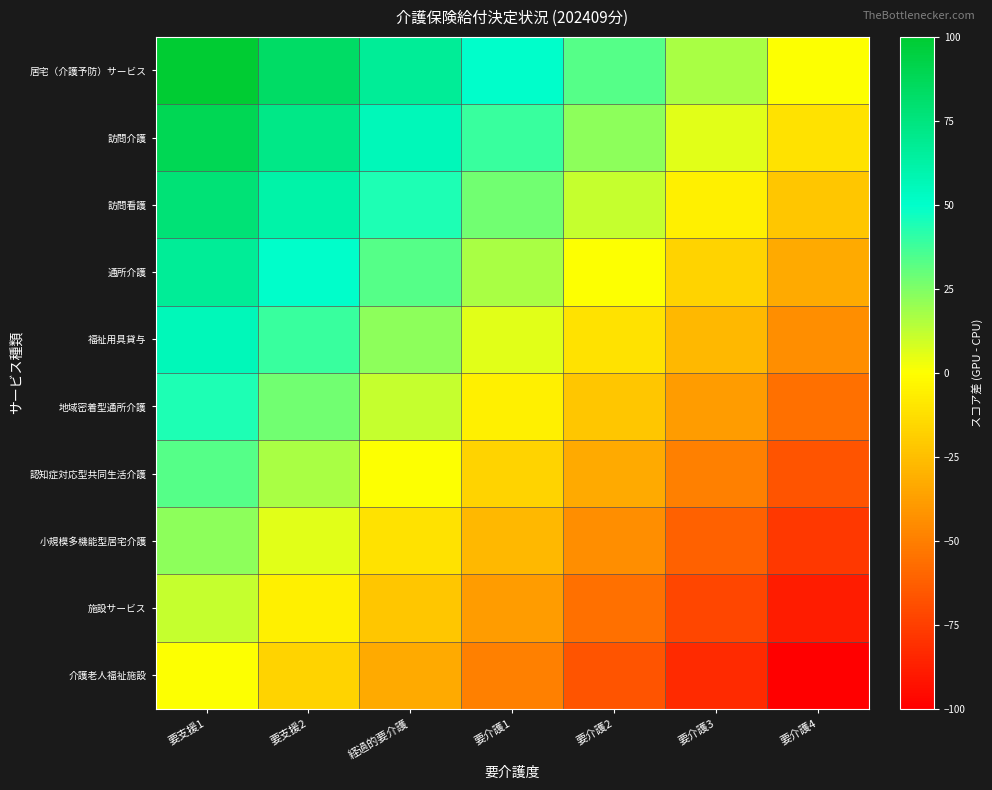

List the series in order of their peak value, highest first.

居宅（介護予防）サービス, 訪問介護, 訪問看護, 通所介護, 福祉用具貸与, 地域密着型通所介護, 認知症対応型共同生活介護, 小規模多機能型居宅介護, 施設サービス, 介護老人福祉施設